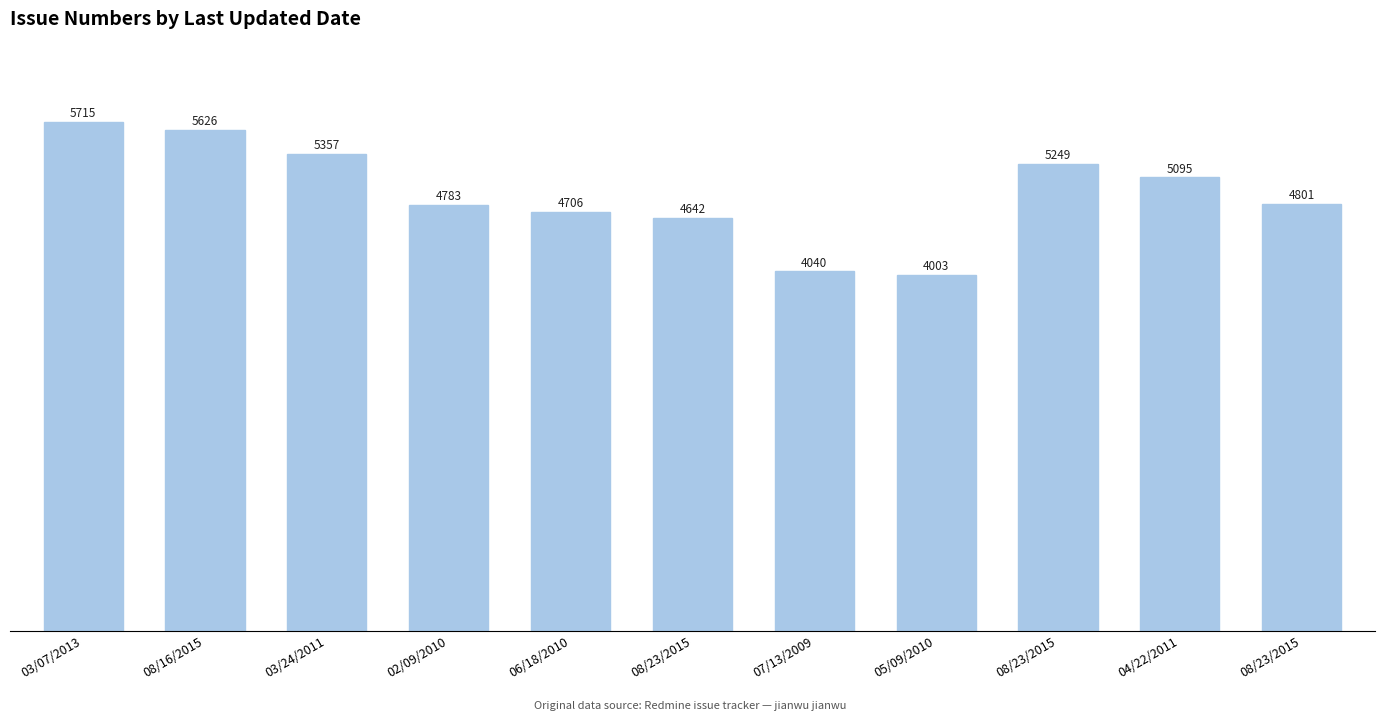

What is the change in value from 08/23/2015 to 08/23/2015?

+607